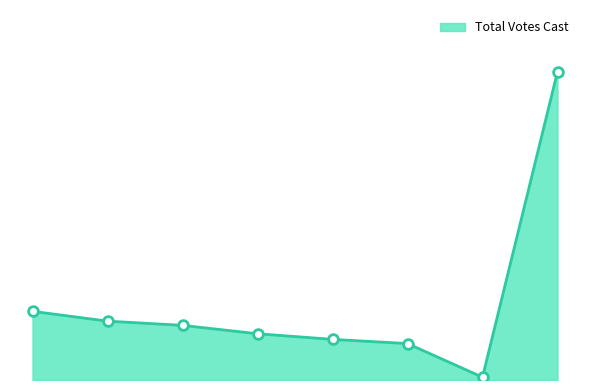

How many interior local valleys (lower than both neighbors) does the data have?

1